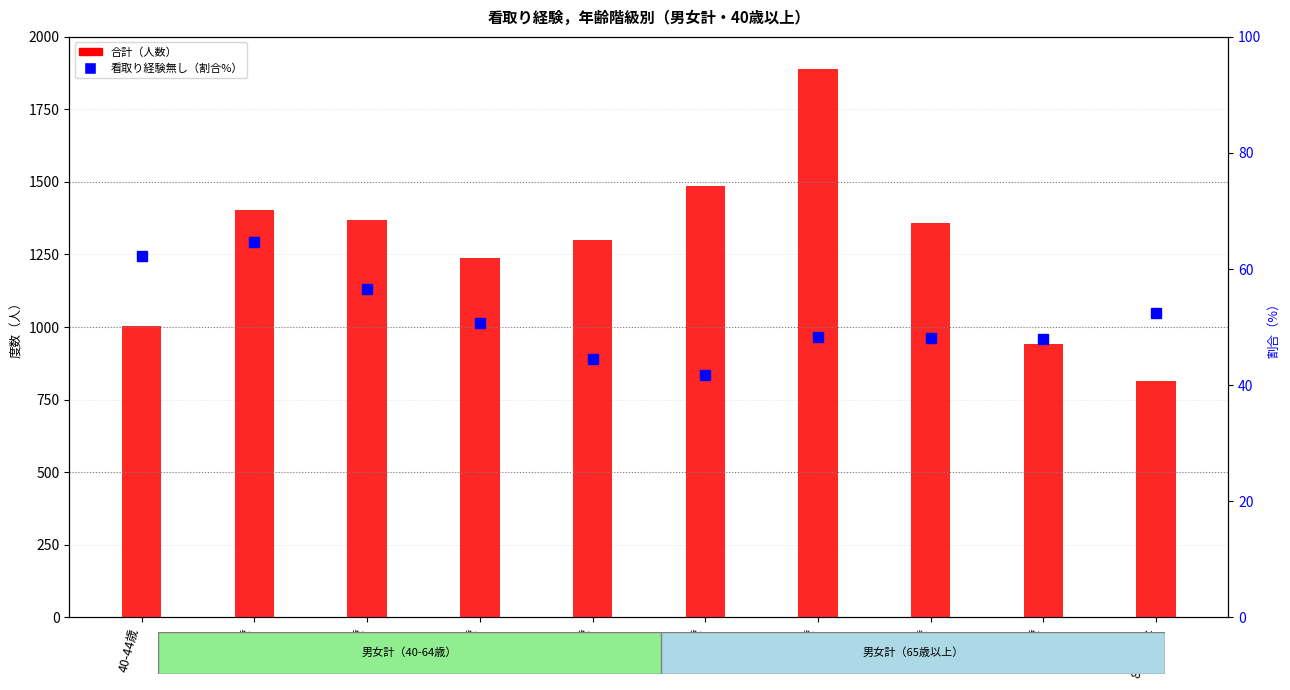

List the labels in order of 合計（人数） value, smallest first.

85歳以上, 80-84歳, 40-44歳, 55-59歳, 60-64歳, 75-79歳, 50-54歳, 45-49歳, 65-69歳, 70-74歳